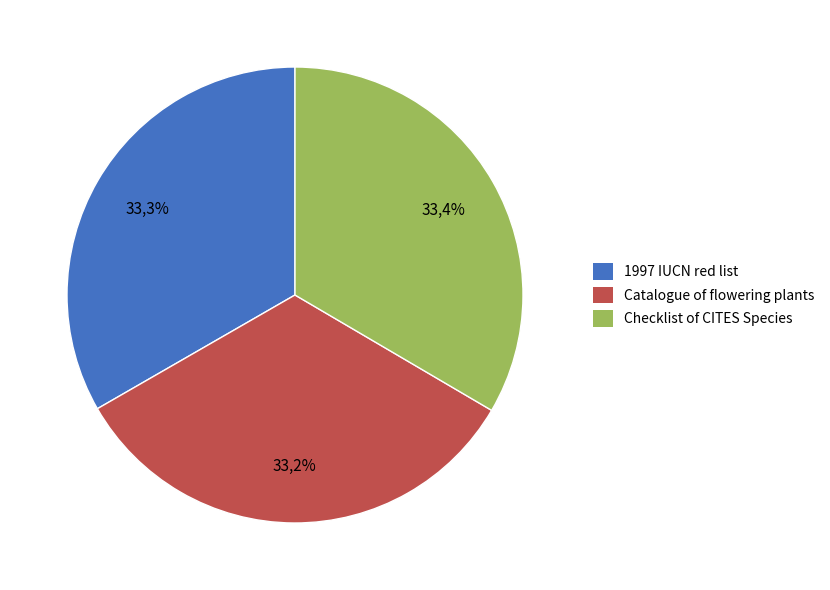

Is there a majority slice in this chart?

No